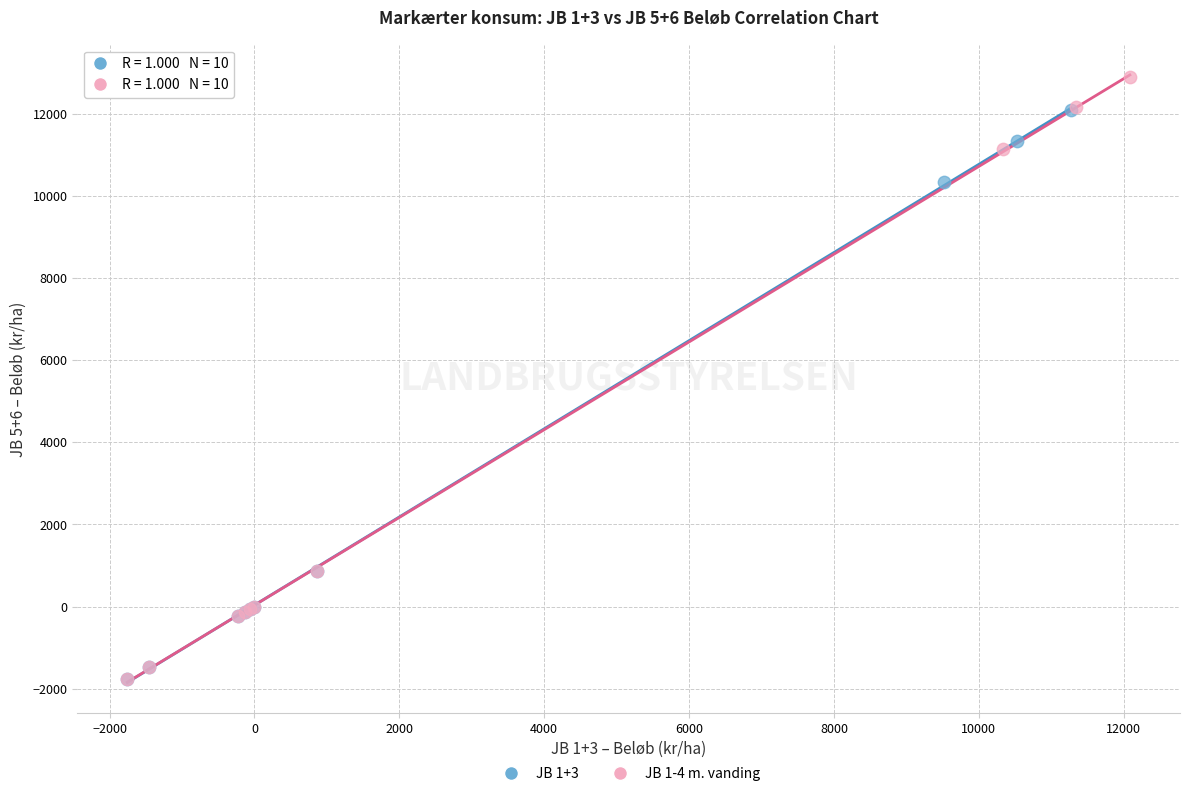

Which series contains the highest Y value?

JB 1-4 m. vanding